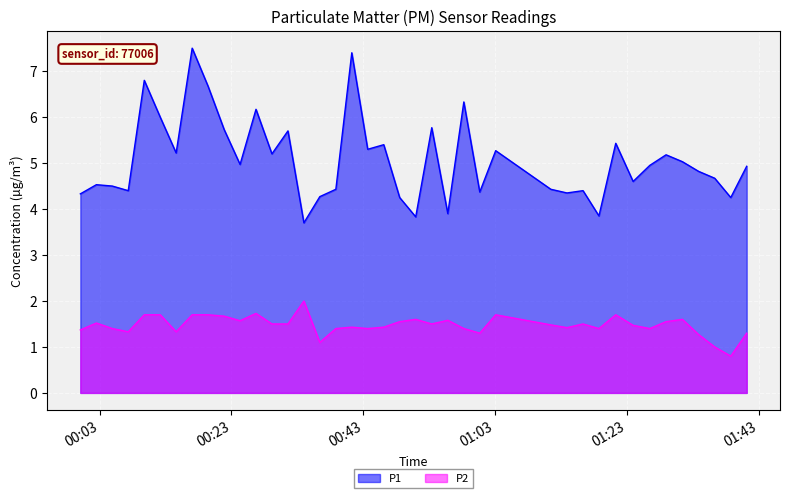

How many lines are shown in the chart?

2